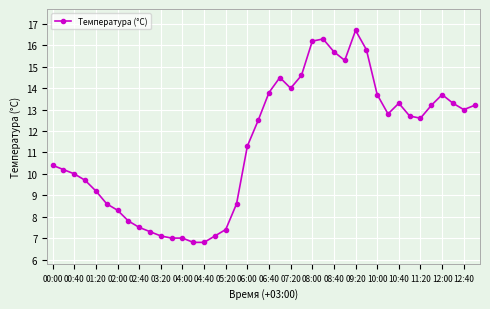

True or false: the data has more than 0 interior local peaks.

True